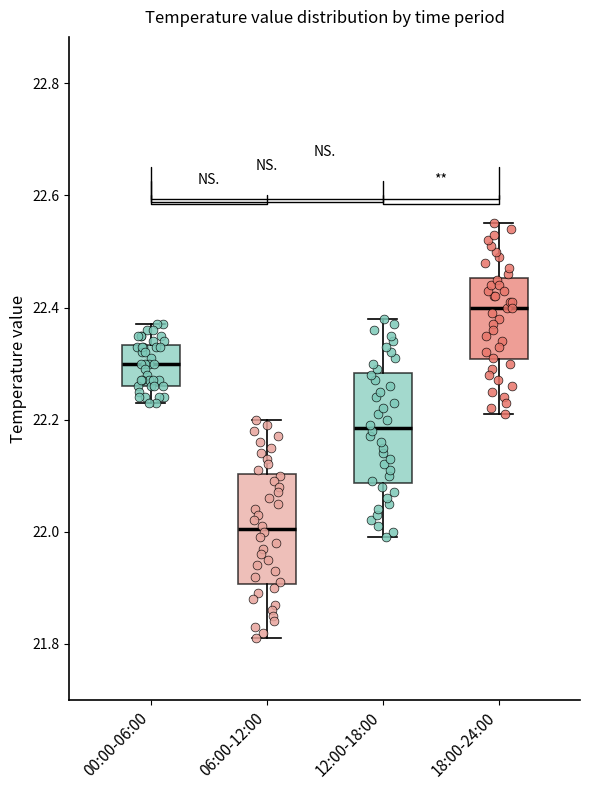

Where does the median line of the box for 12:00-18:00 sit on the y-axis? The values are not printed on the chart, so give them approximately, as read against the axis.

22.18